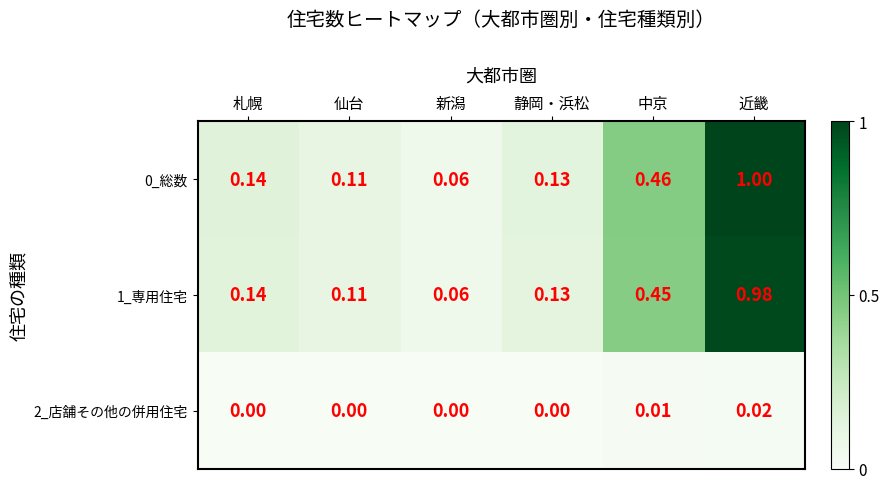

How many distinct data groups are displayed?

3